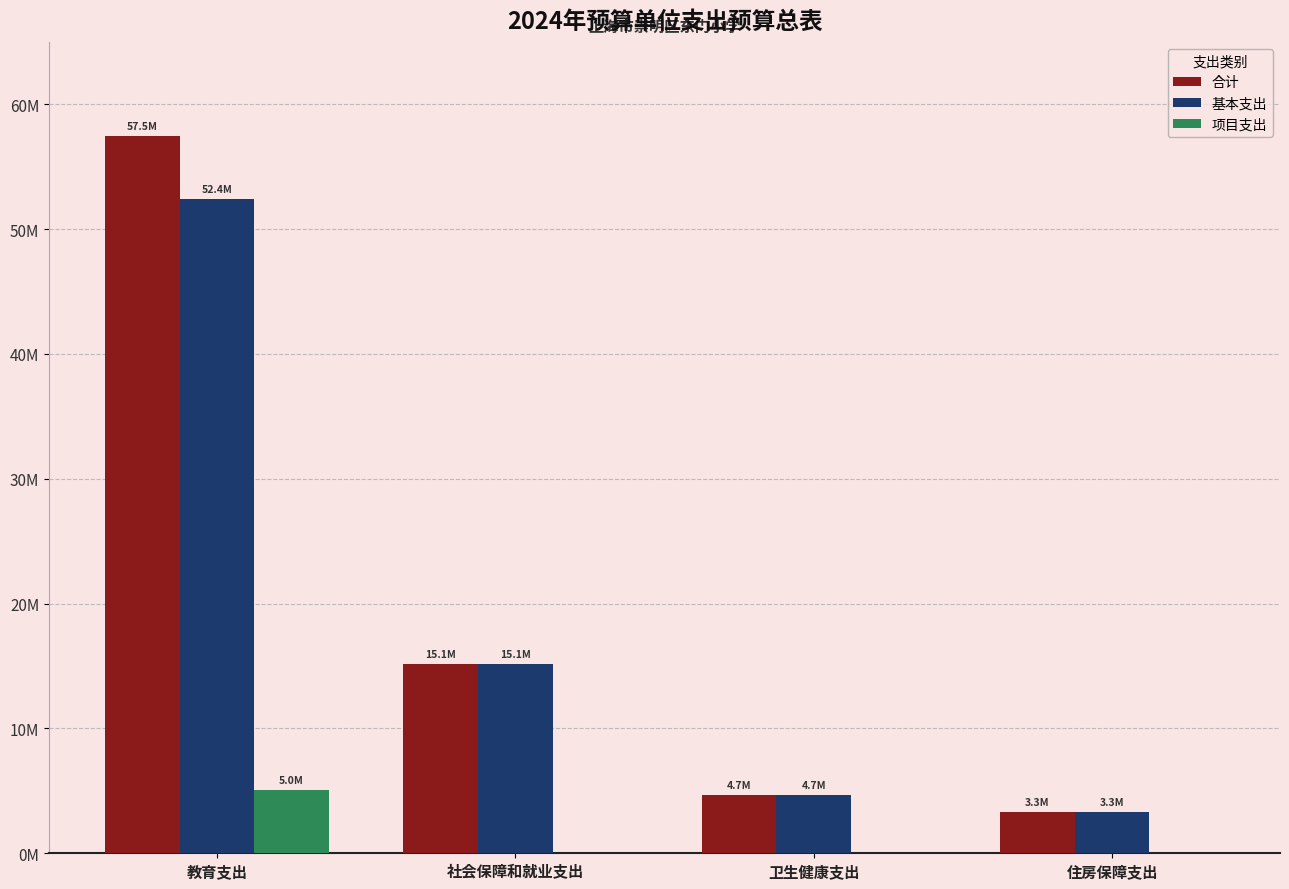

What is the value of the 基本支出 bar at the 2nd from the left?

15149920.6